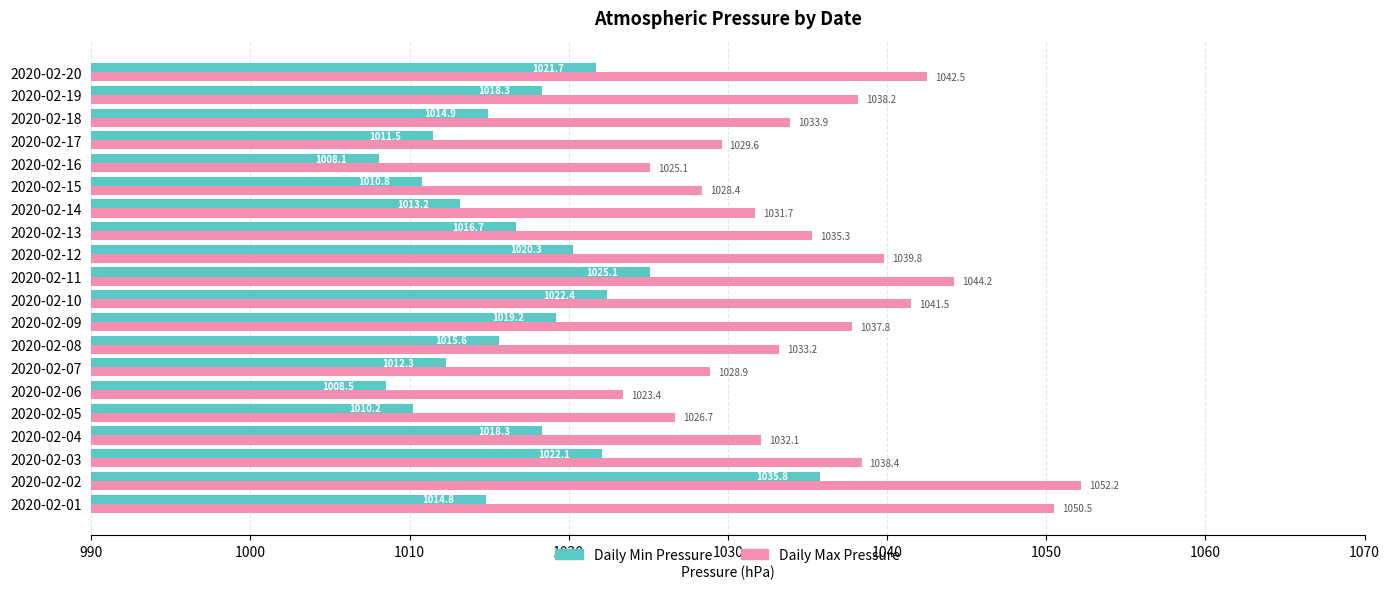

At which category is the sum across all series the highest?

2020-02-02